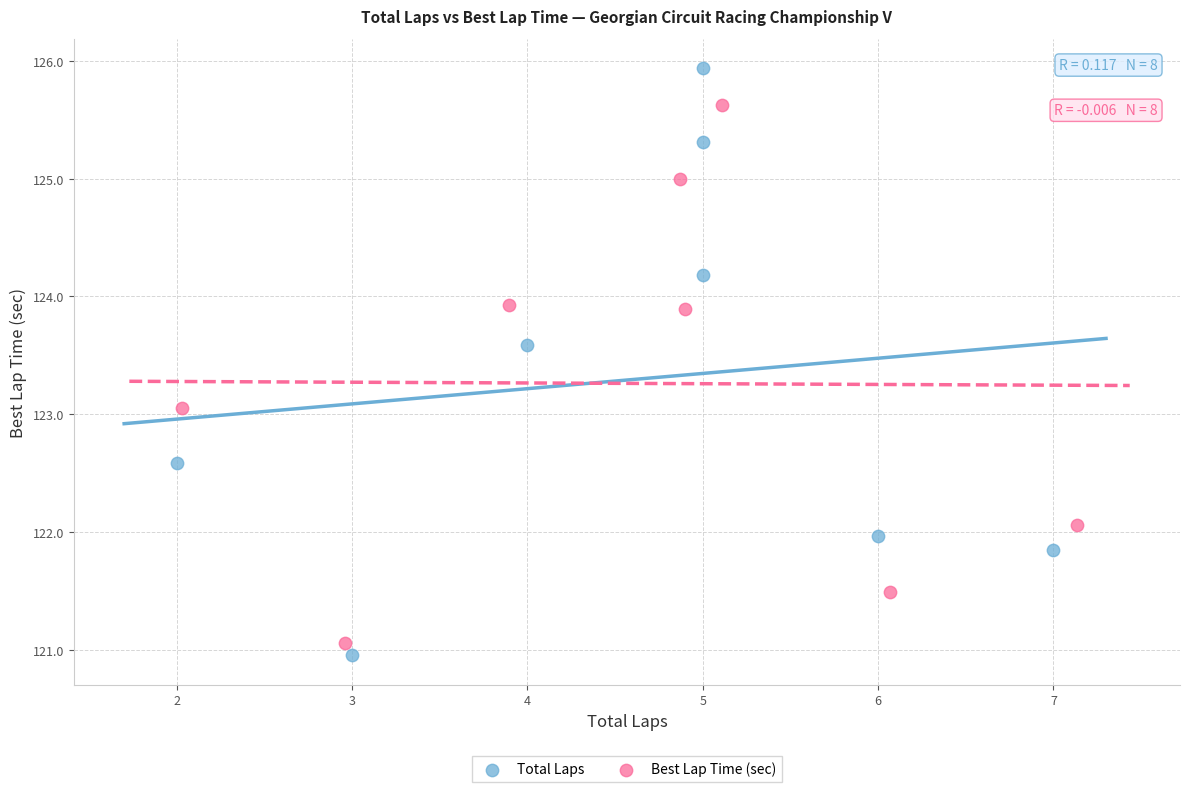

Which series has the widest spread of Y values?

Total Laps